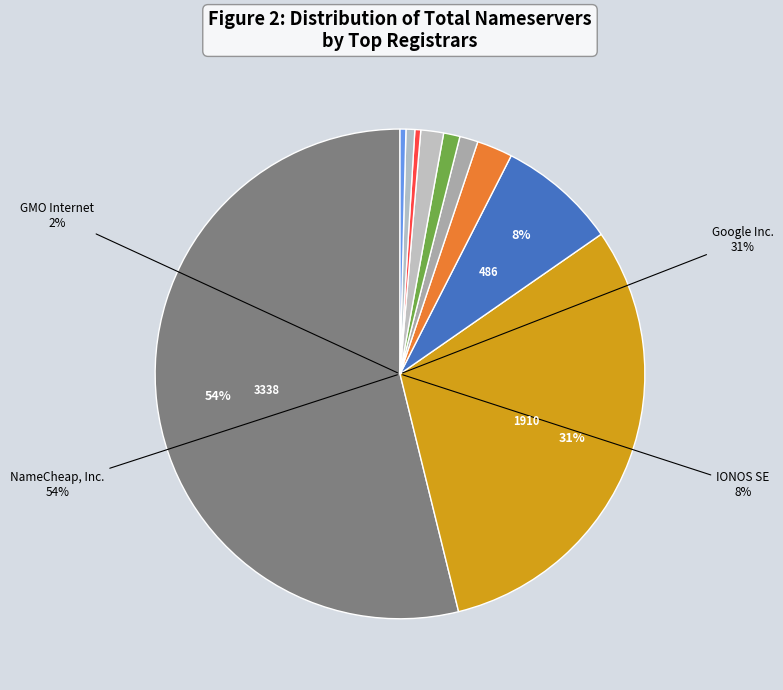

How many slices are in this pie chart?

10